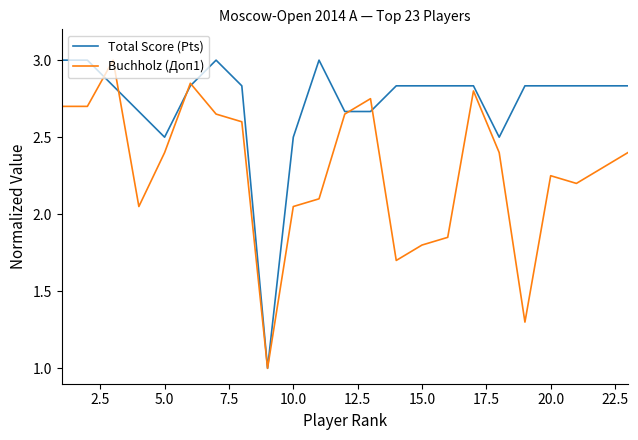

What is the greatest value displayed?

3.0